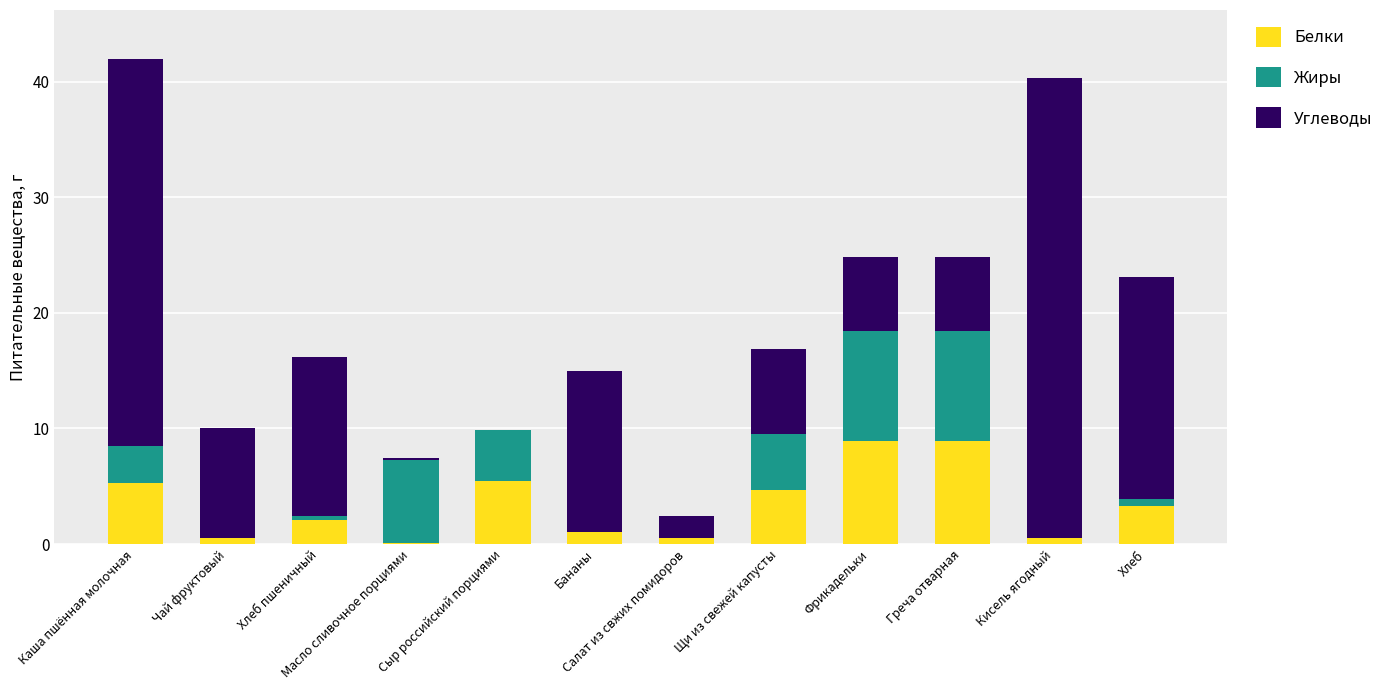

The Белки series shows 7.0 at Каша пшённая молочная. True or false?

False